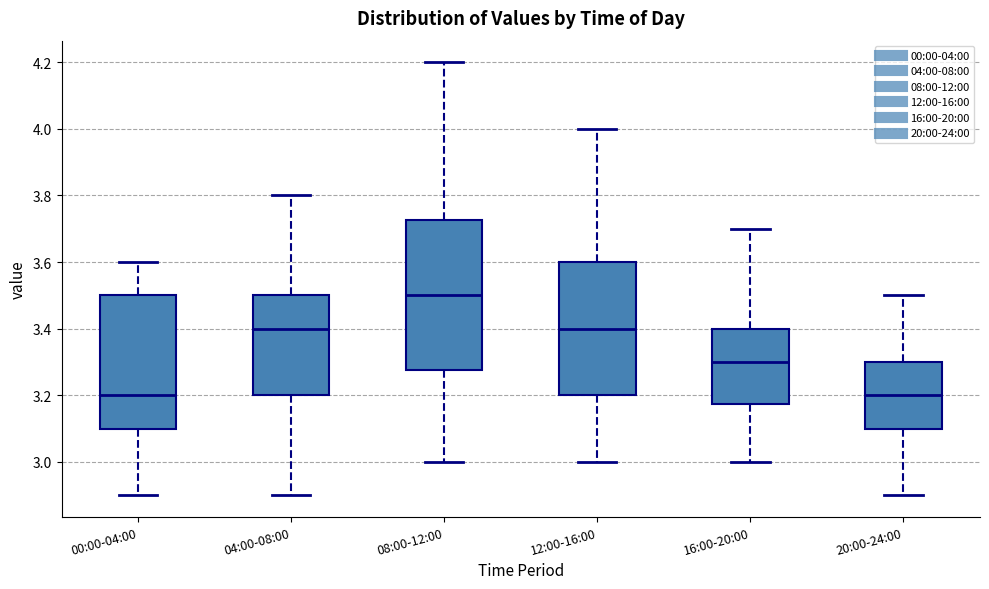

Which box's median line is the highest?

08:00-12:00